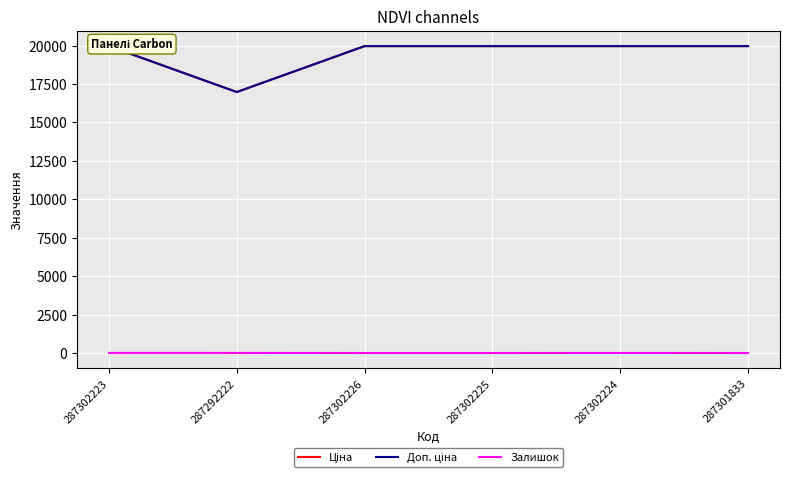

Does the chart display data point markers on the line(s)?

No